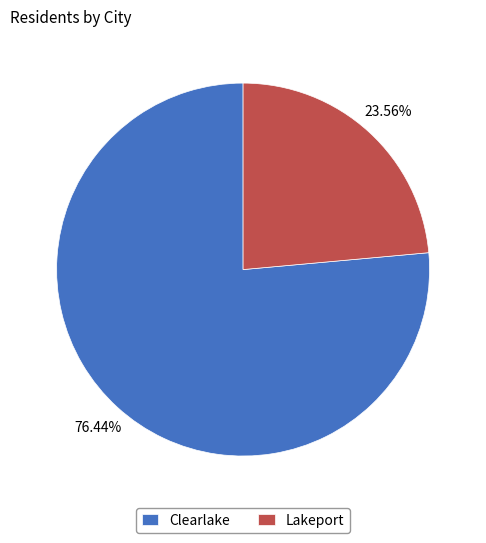

What is the ratio of the value at Clearlake to the value at Lakeport?

3.2